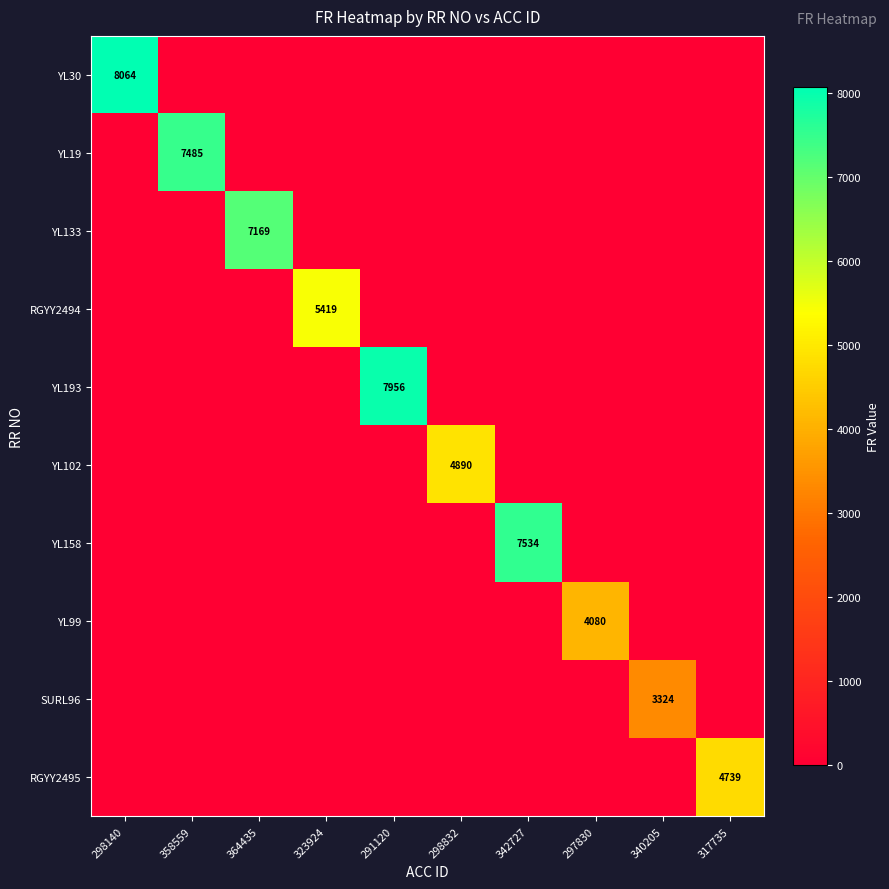

The YL193 series shows 2013 at 291120. True or false?

False